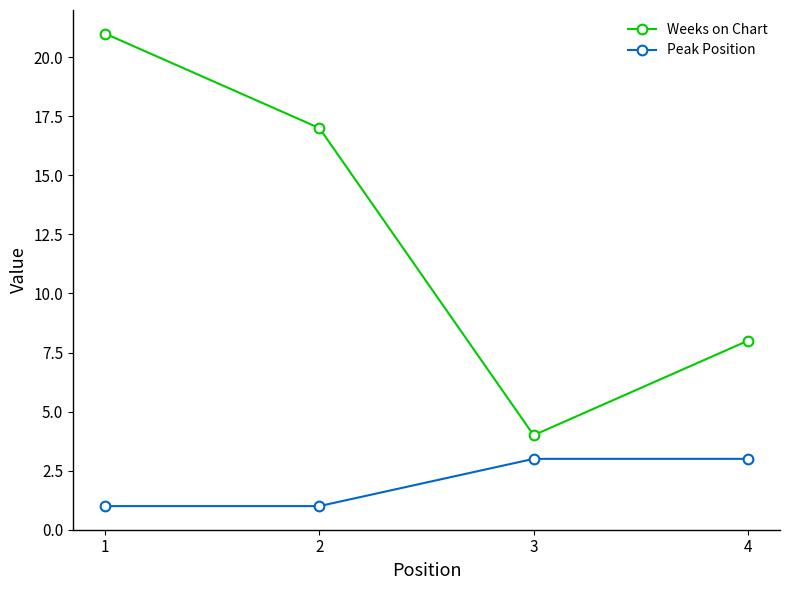

The value of Peak Position at 1 is 2. True or false?

False